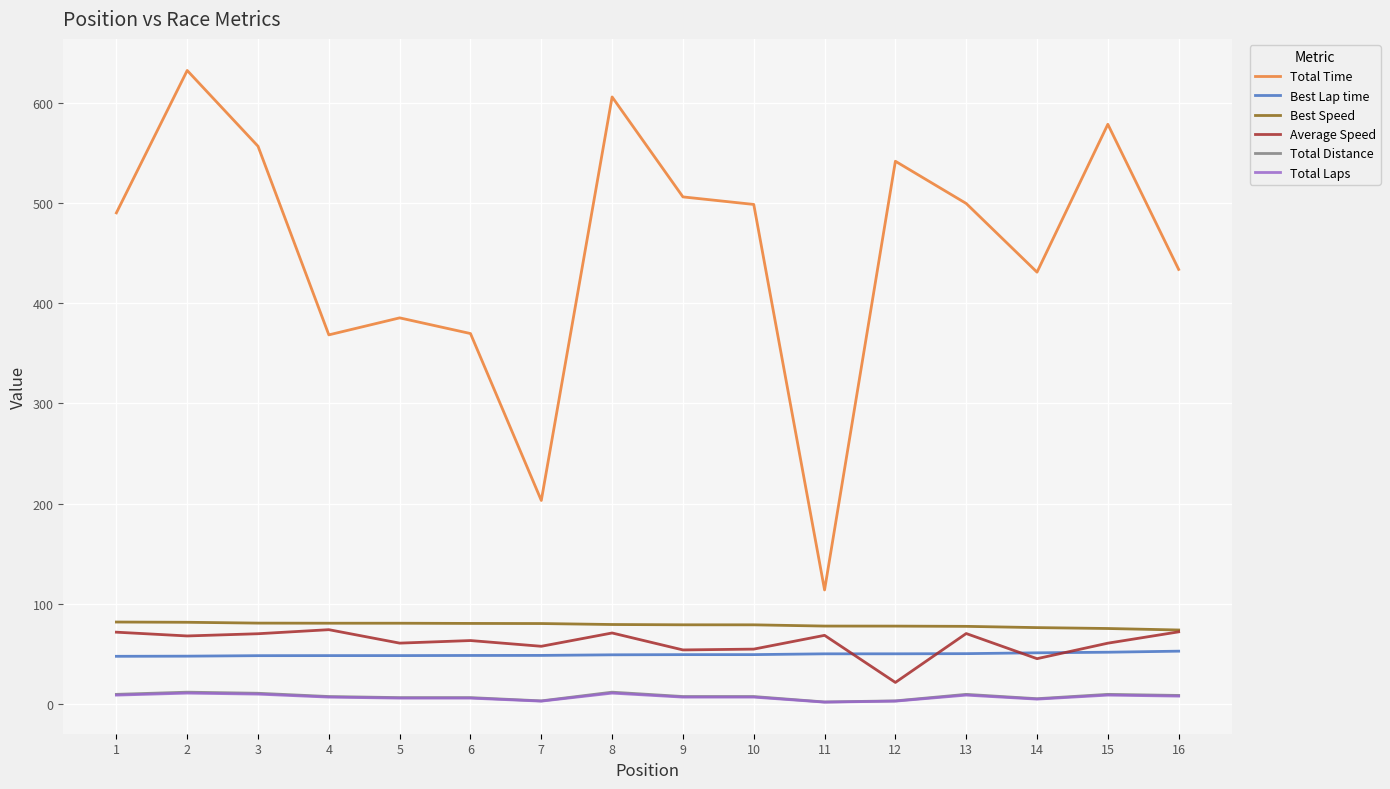

True or false: Best Speed and Total Laps intersect in this chart.

False